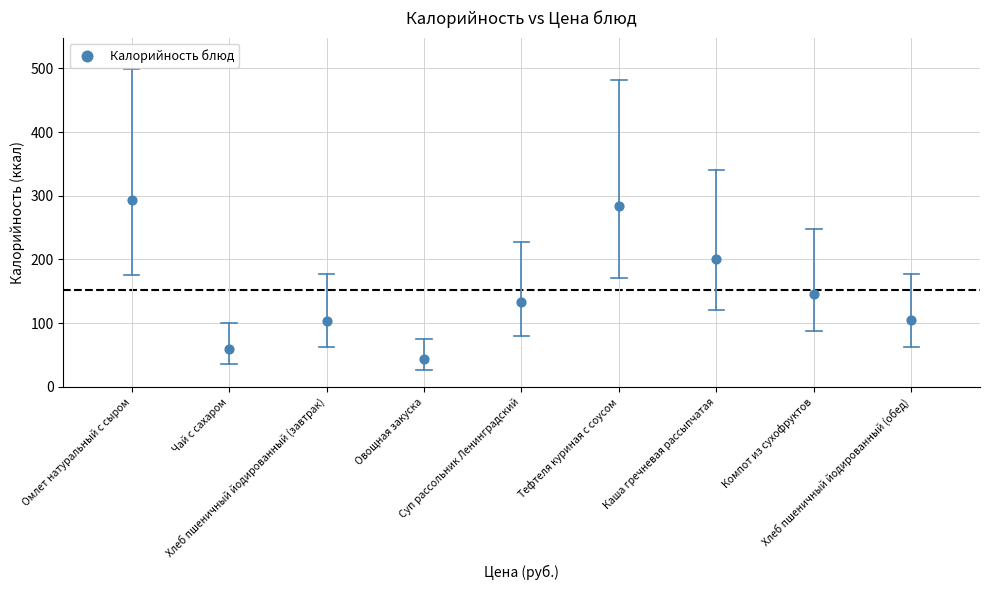

What is the average Y value?

152.0